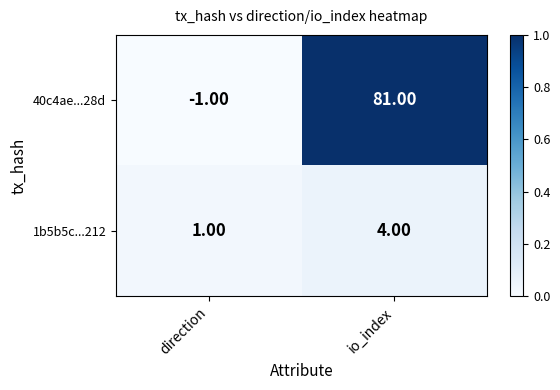

At which category is the sum across all series the highest?

io_index